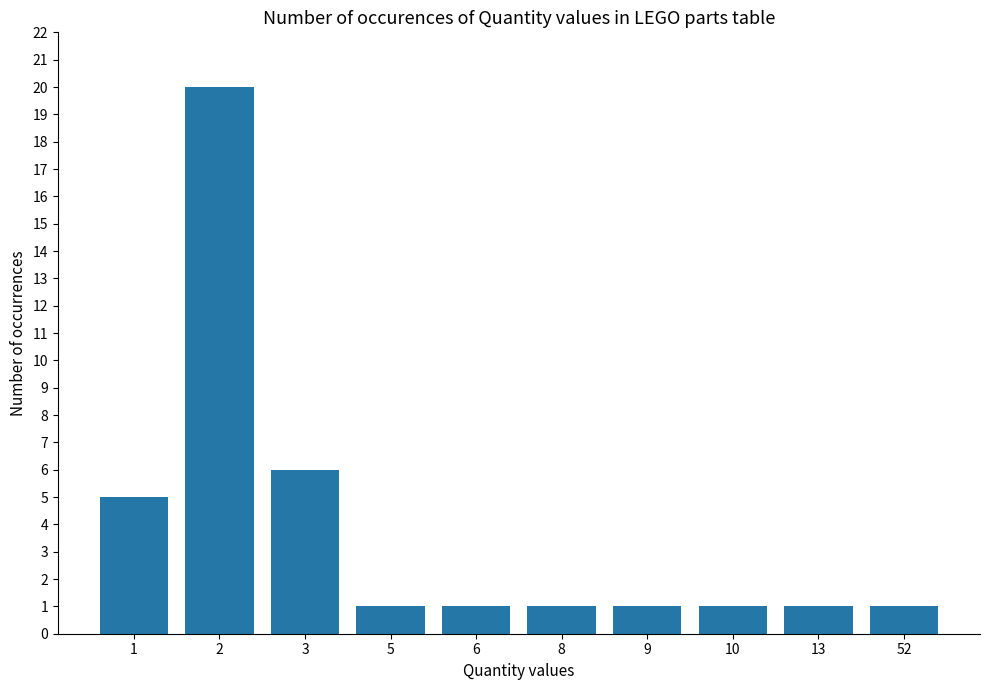

What is the greatest value displayed?

20